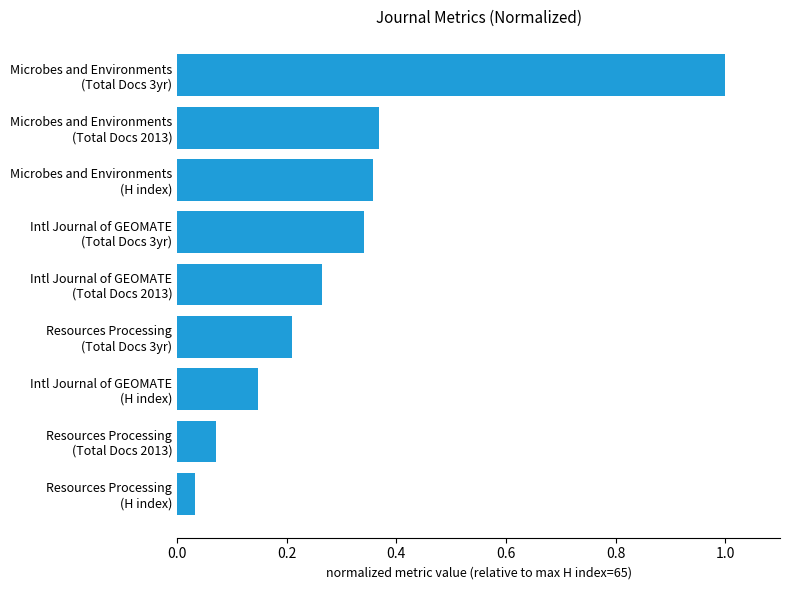

What is the maximum value shown in the chart?

1.0